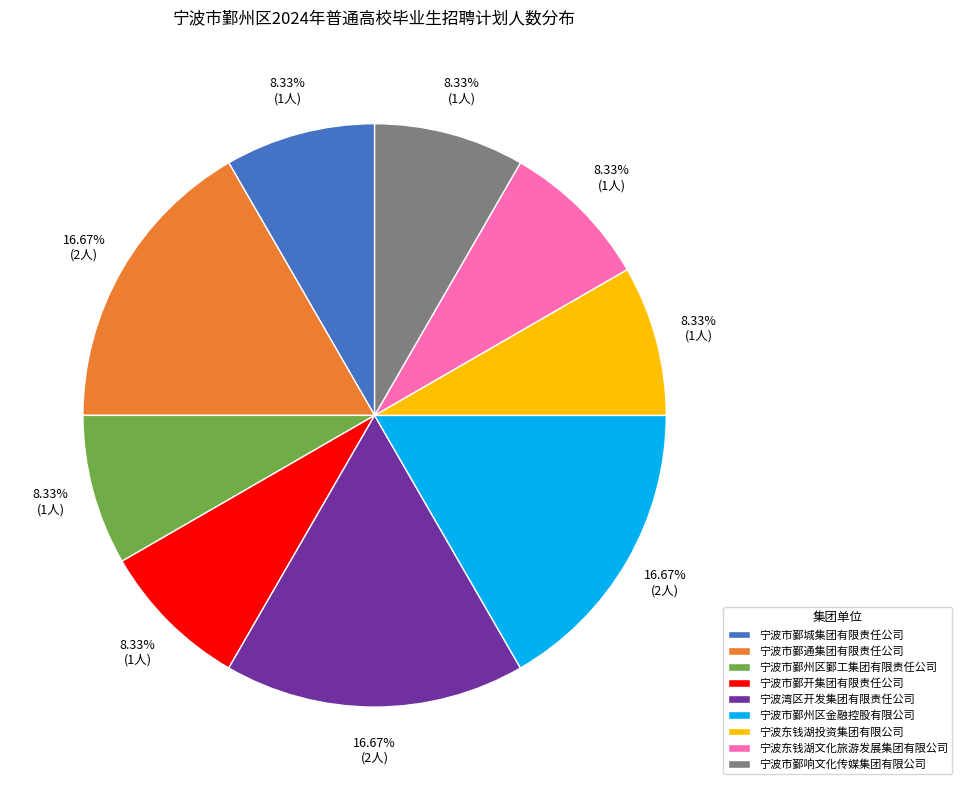

Is there a majority slice in this chart?

No